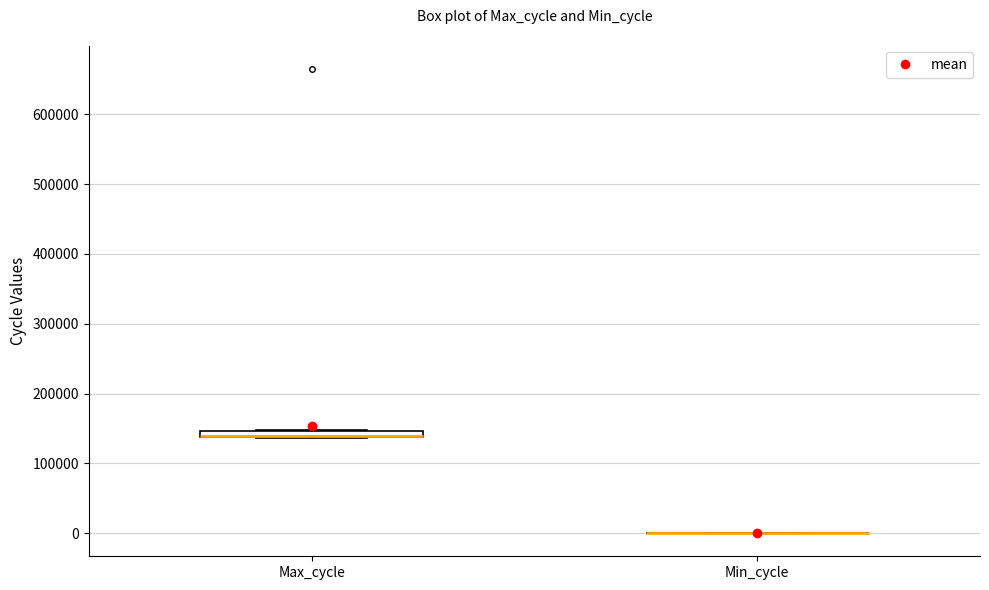

Where is the lower edge of the box for Max_cycle on the y-axis? The values are not printed on the chart, so give them approximately, as read against the axis.

140000